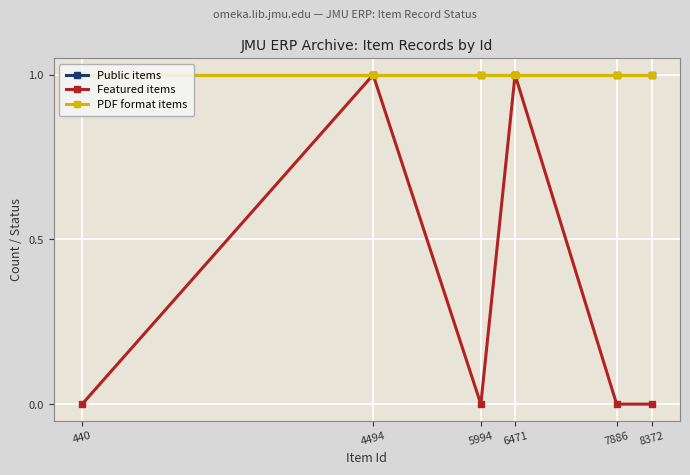

Is the value of Featured items at 8372 greater than the value of PDF format items at 440?

No